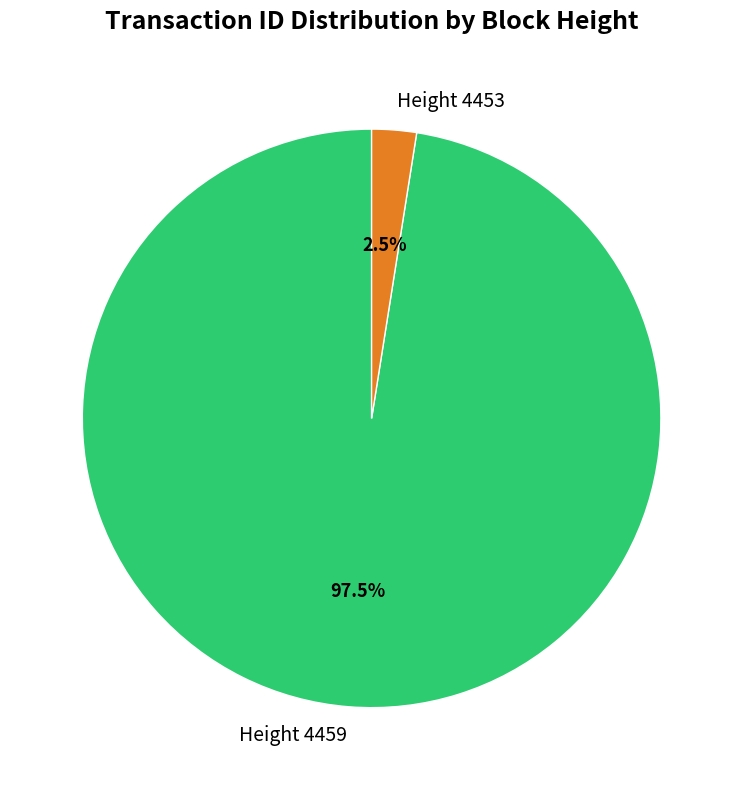

What percentage is NOT represented by Height 4453?

97.5%